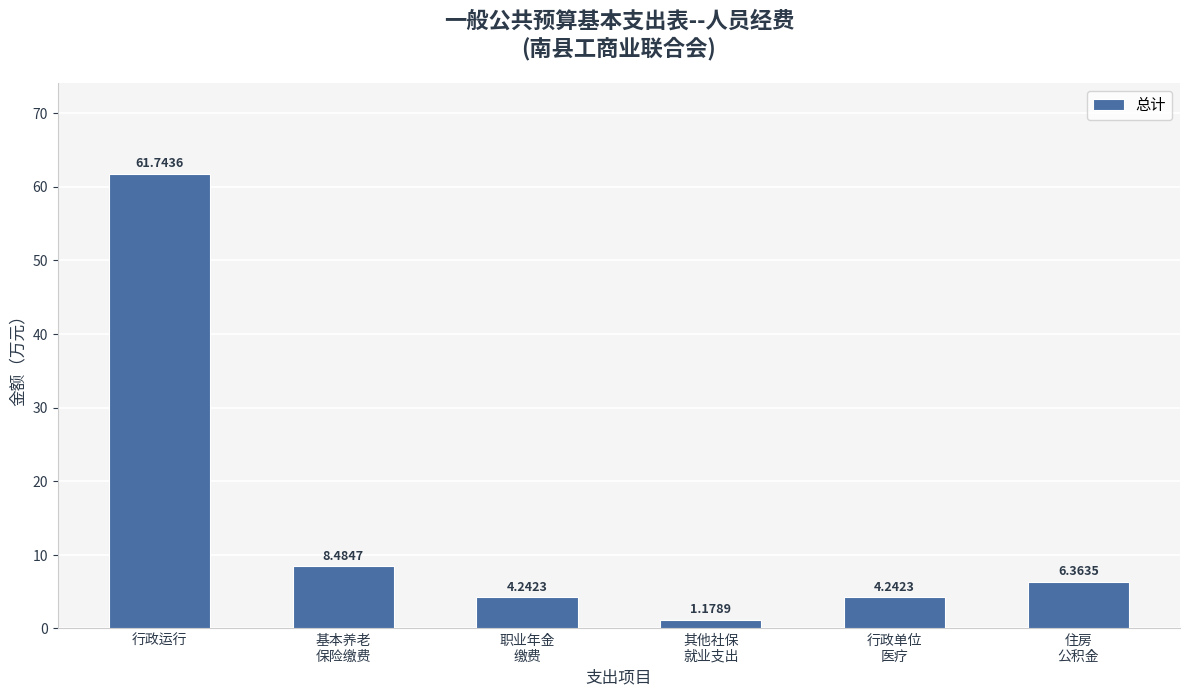

Where does the data first go above 6?

行政运行